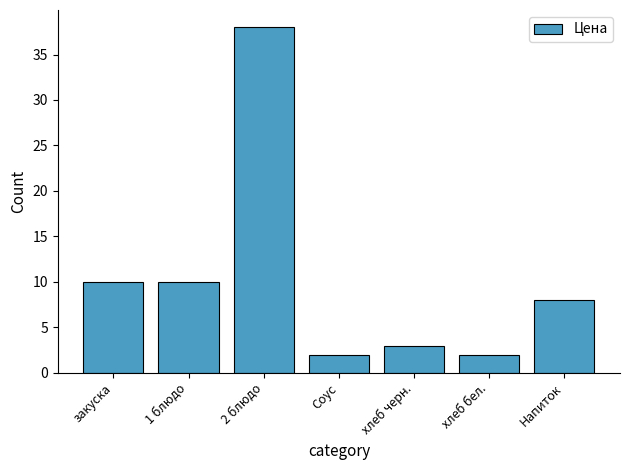

What is the change in value from закуска to Напиток?

-2.0